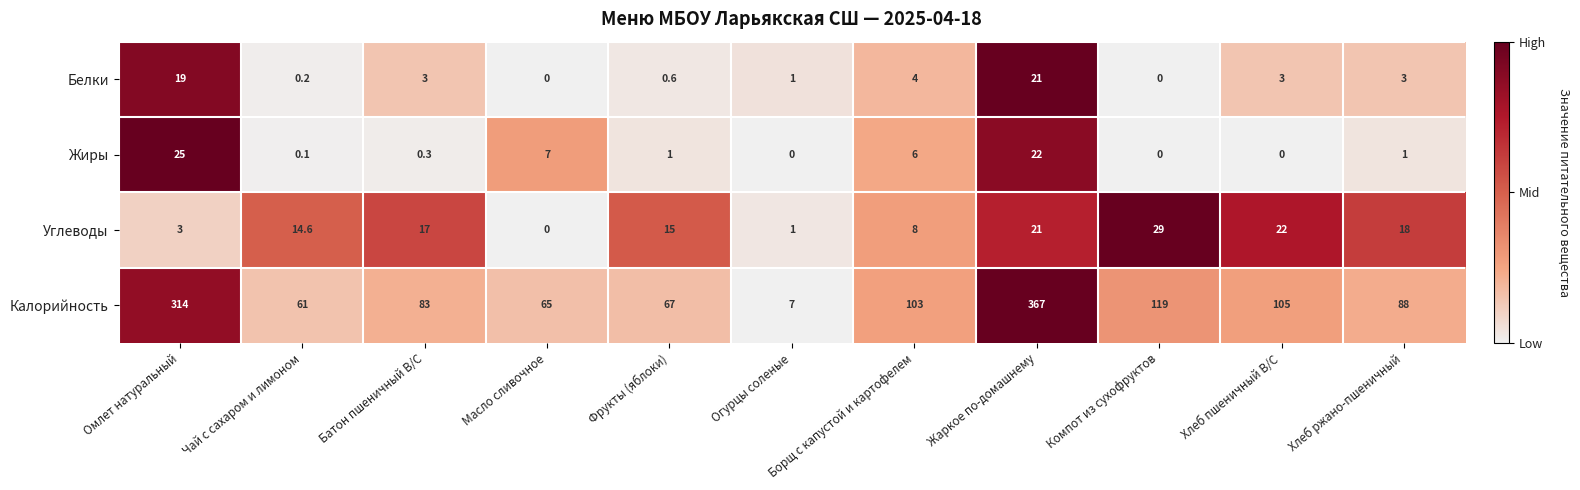

True or false: Углеводы has a value of 1.0 at Огурцы соленые.

True